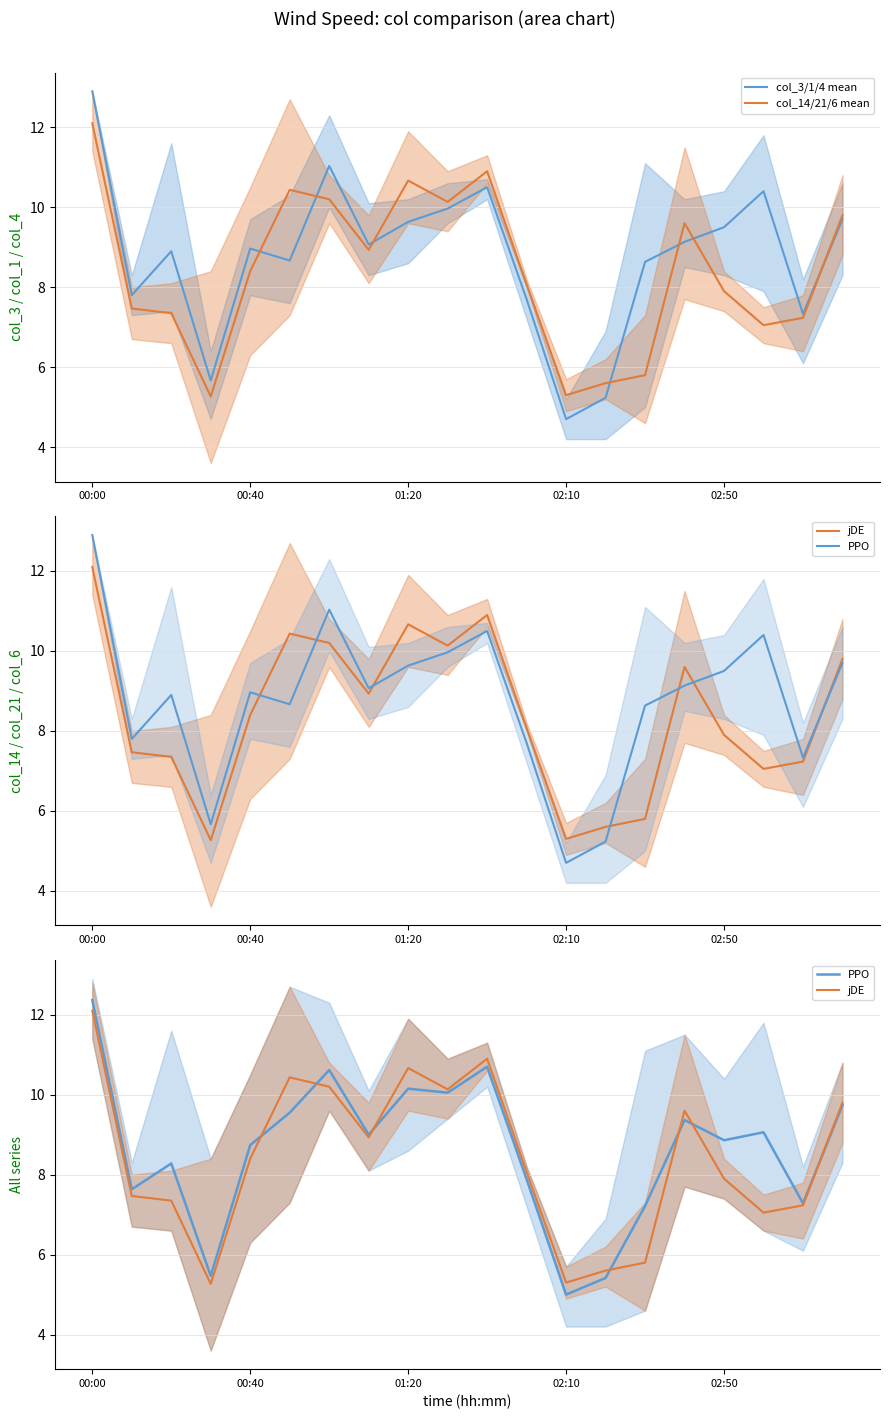

How many values in the col_14/21/6 mean series are below 8?

9